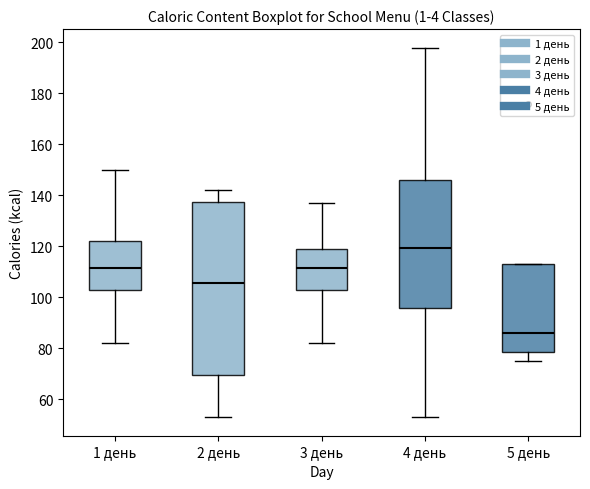

Which box's median line is the highest?

4 день